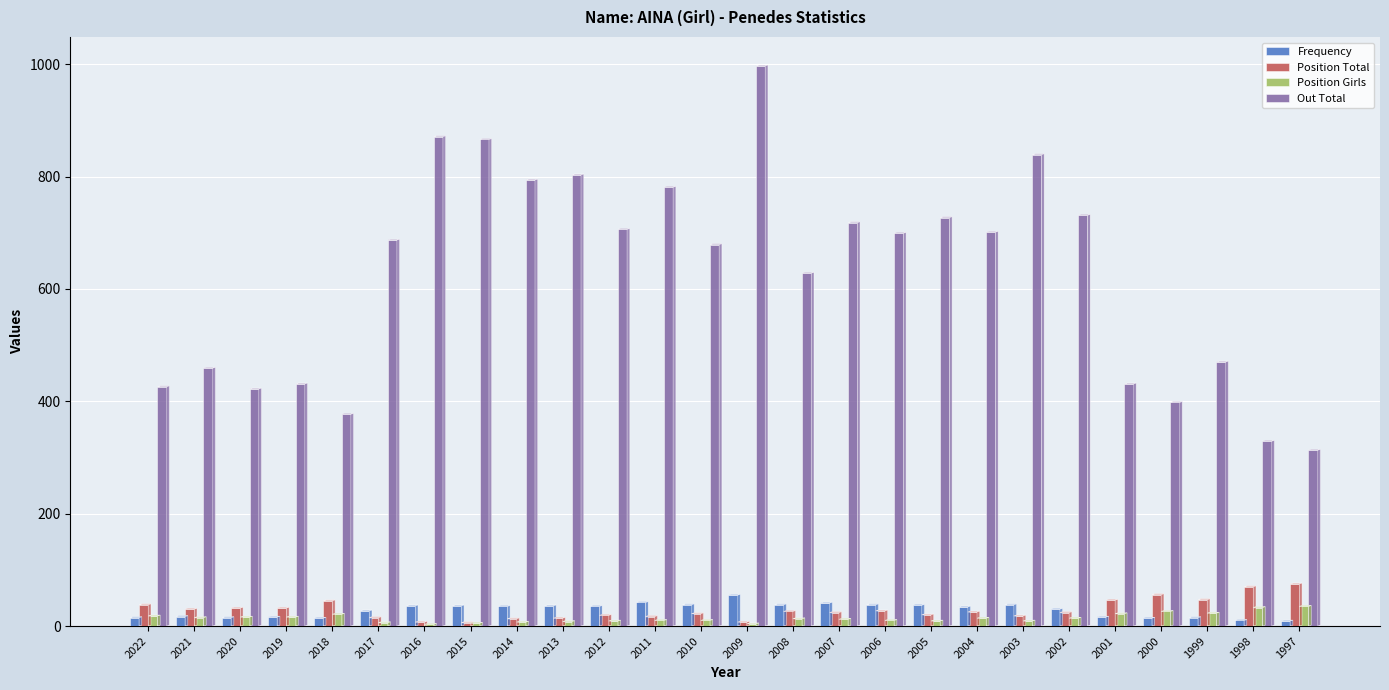

What is the sum of all Frequency values?

737